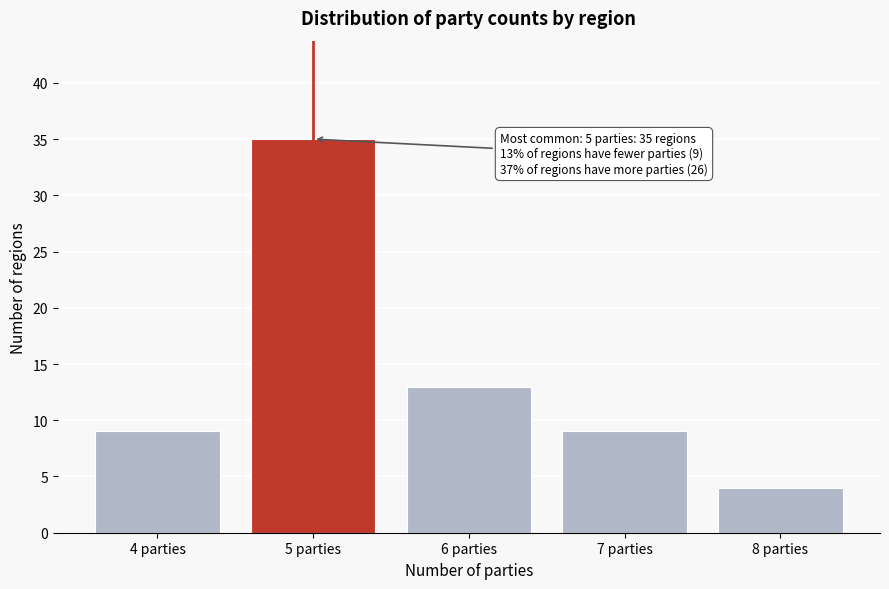

Reading left to right, list all the values displayed in this chart.

4 parties=9	5 parties=35	6 parties=13	7 parties=9	8 parties=4